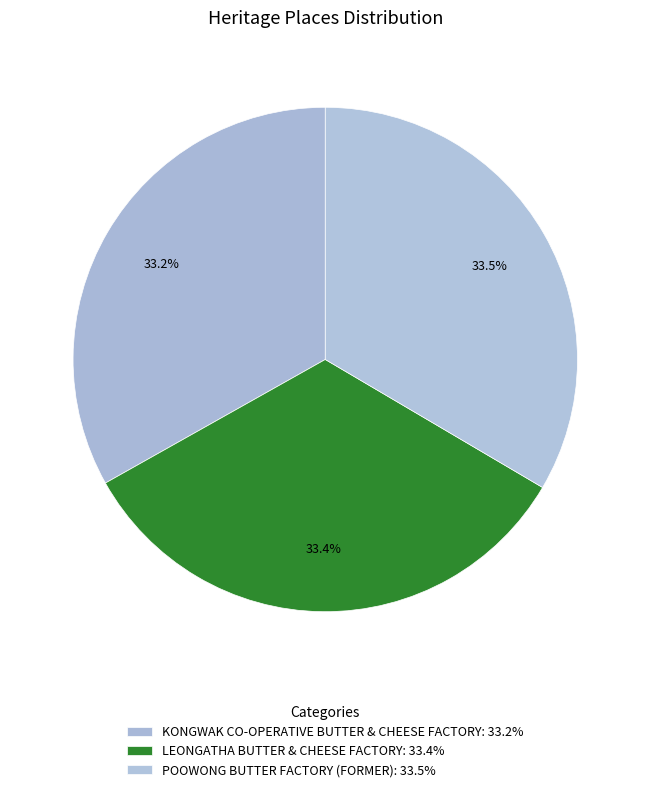

How many segments does this pie chart have?

3